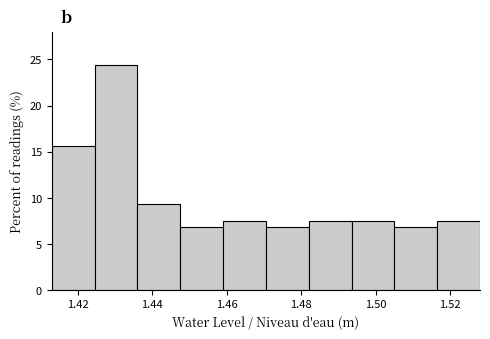

Reading left to right, list every bar in this chart as the range it spans on the x-axis followed by its height. Neither the bar edges nor the heights are printed on the chart, so give them approximately, as read against the axes.

1.414 to 1.424: 15.5
1.424 to 1.436: 24.5
1.436 to 1.448: 9.5
1.448 to 1.460: 7.0
1.460 to 1.470: 7.5
1.470 to 1.482: 7.0
1.482 to 1.494: 7.5
1.494 to 1.506: 7.5
1.506 to 1.516: 7.0
1.516 to 1.528: 7.5